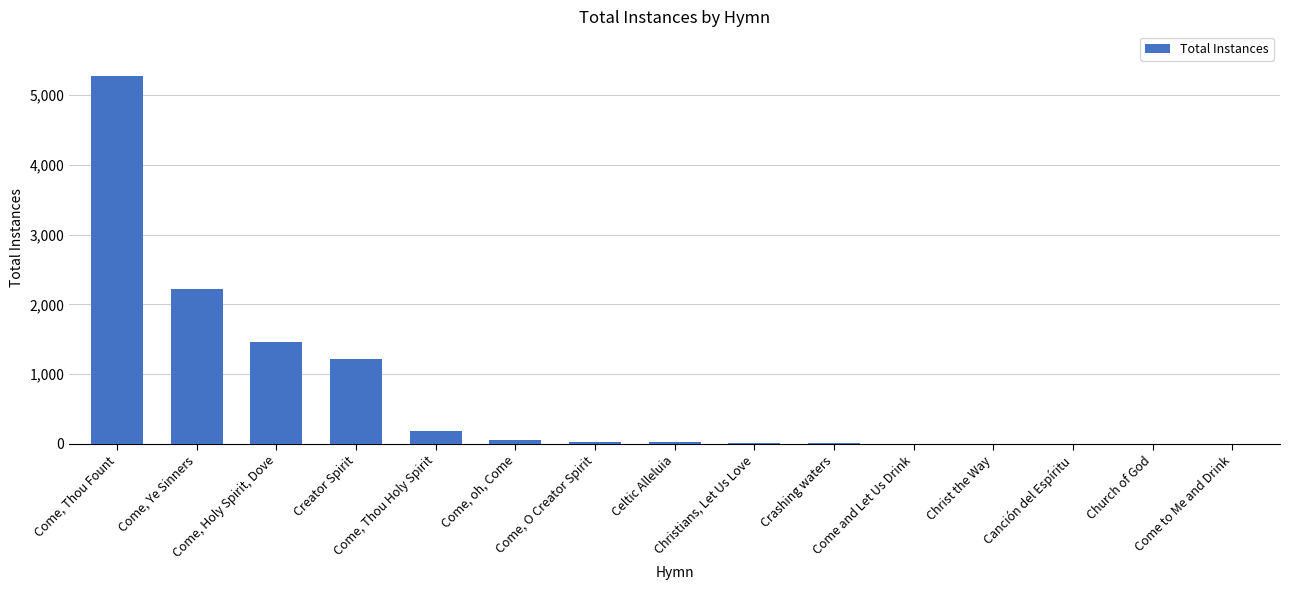

What is the maximum value shown in the chart?

5283